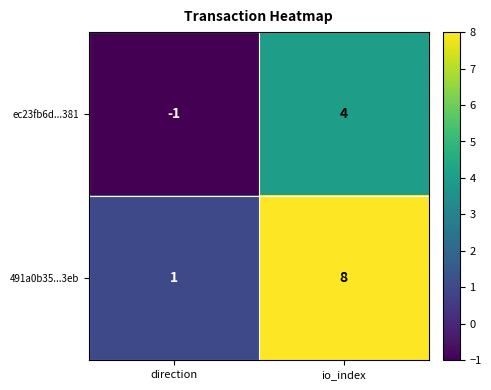

What is the sum of all 491a0b35...3eb values?

9